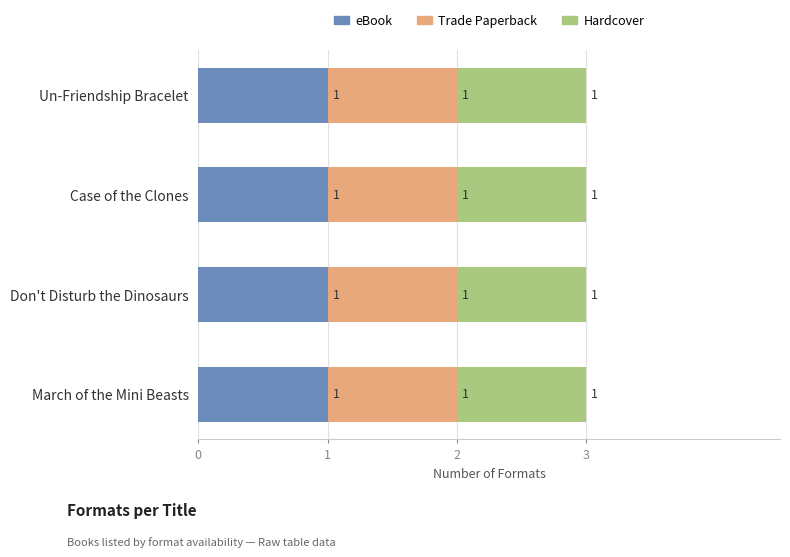

What is the label of the 1st bar from the left?

Un-Friendship Bracelet